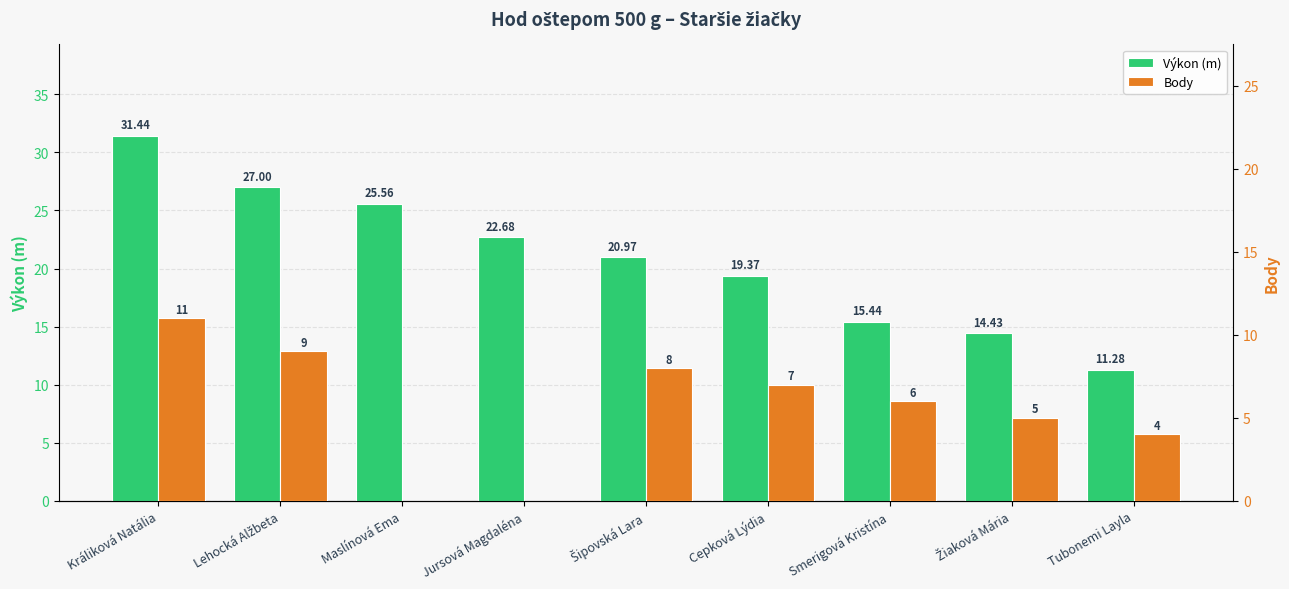

Where does the Výkon (m) series first go above 20?

Králiková Natália